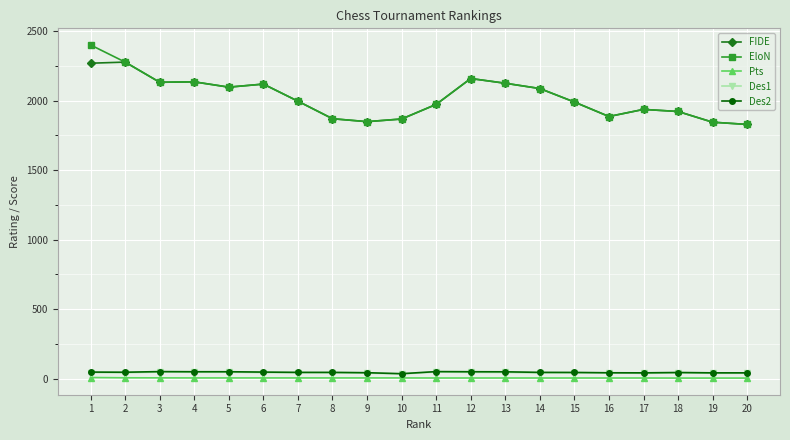

What is the value of the EloN point at the 14th from the left?

2086.0